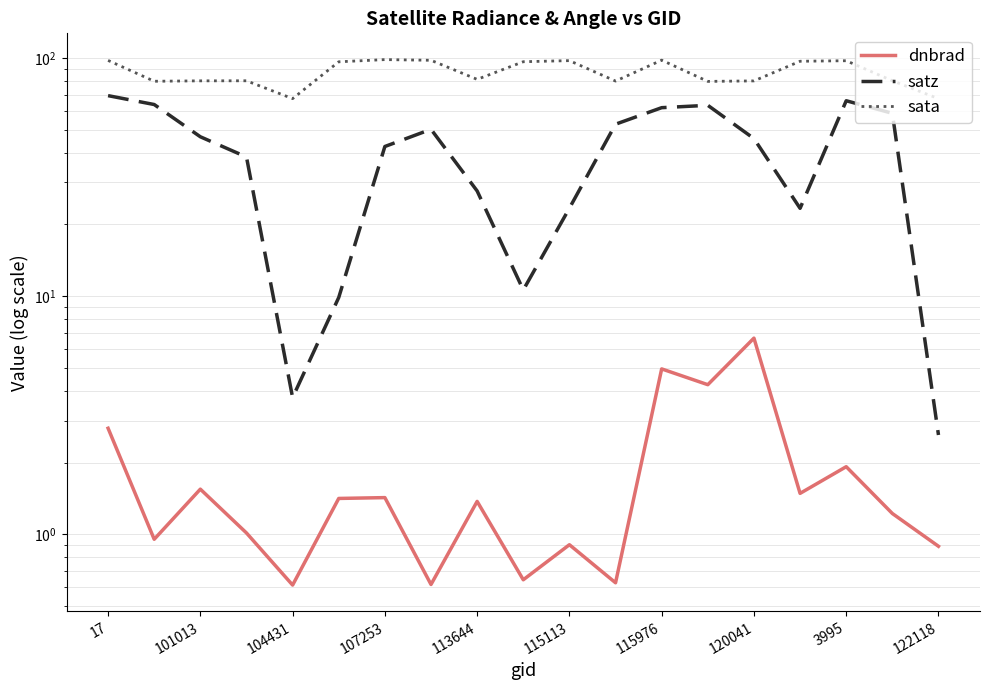

Reading left to right, extract all data points from this chart.

dnbrad: 2.8	1.0	1.5	1.0	0.6	1.4	1.4	0.6	1.4	0.6	0.9	0.6	4.9	4.2	6.7	1.5	1.9	1.2	0.9
satz: 69.4	63.7	46.7	38.4	3.8	9.9	42.5	50.2	27.6	10.6	23.4	52.7	61.8	63.2	45.8	23.4	66.1	58.5	2.6
sata: 97.6	79.8	80.1	80.2	67.5	96.3	98.4	97.7	81.3	96.4	97.4	79.9	97.8	79.7	80.1	96.8	97.3	80.2	67.4